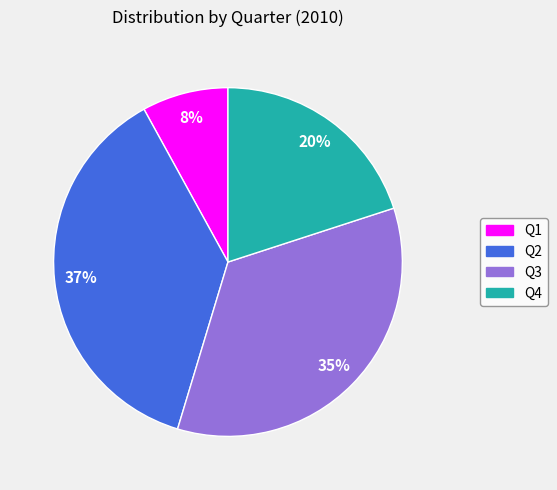

Which category has the biggest portion of the pie?

Q2